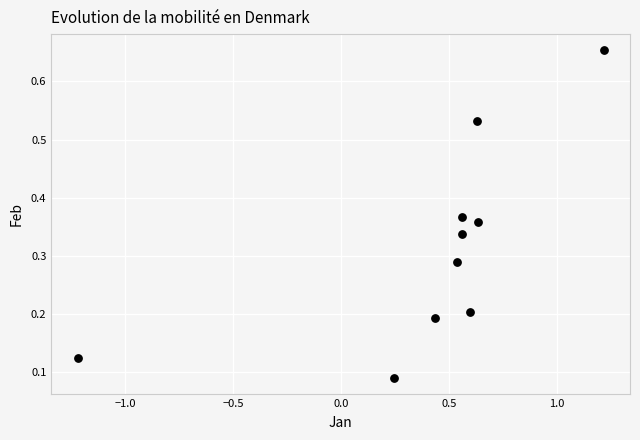

What is the range of X values (max minus min)?

2.4